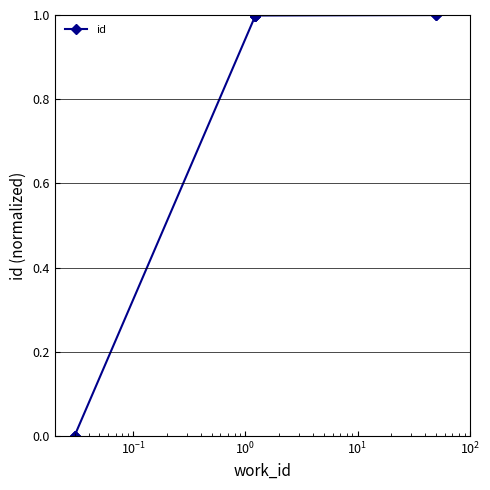

True or false: the data has more than 2 interior local peaks.

False